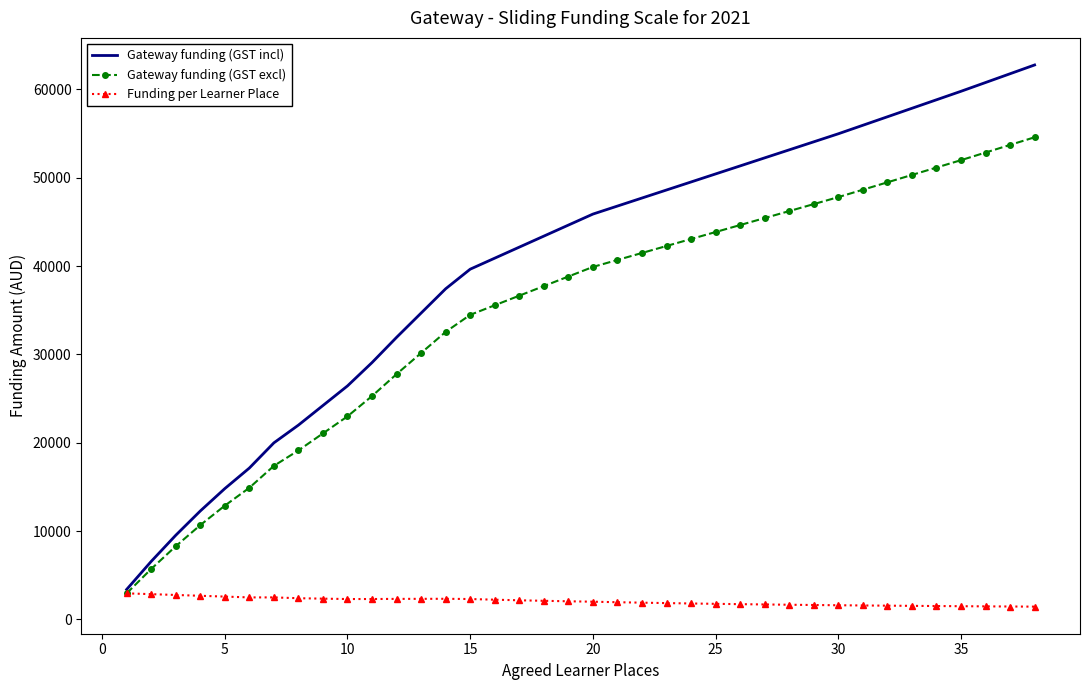

Rank the series by their maximum value, from highest to lowest.

Gateway funding (GST incl), Gateway funding (GST excl), Funding per Learner Place